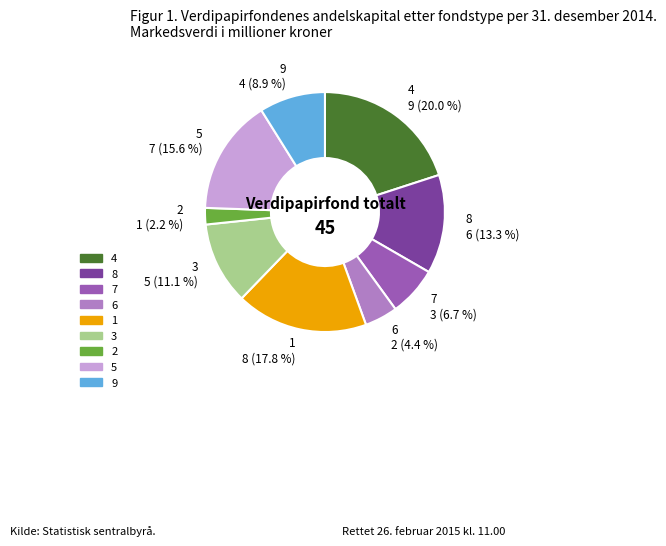

True or false: 9 accounts for 9% of the total.

True